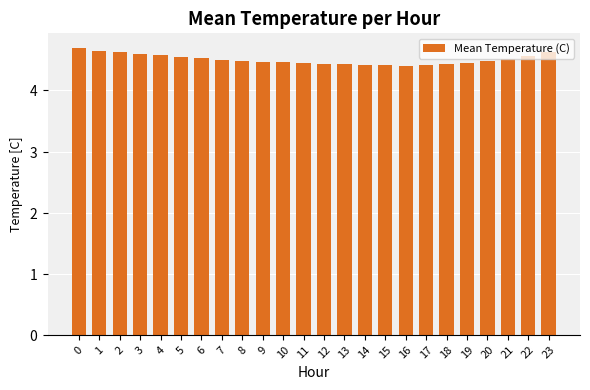

What is the average value?

4.5